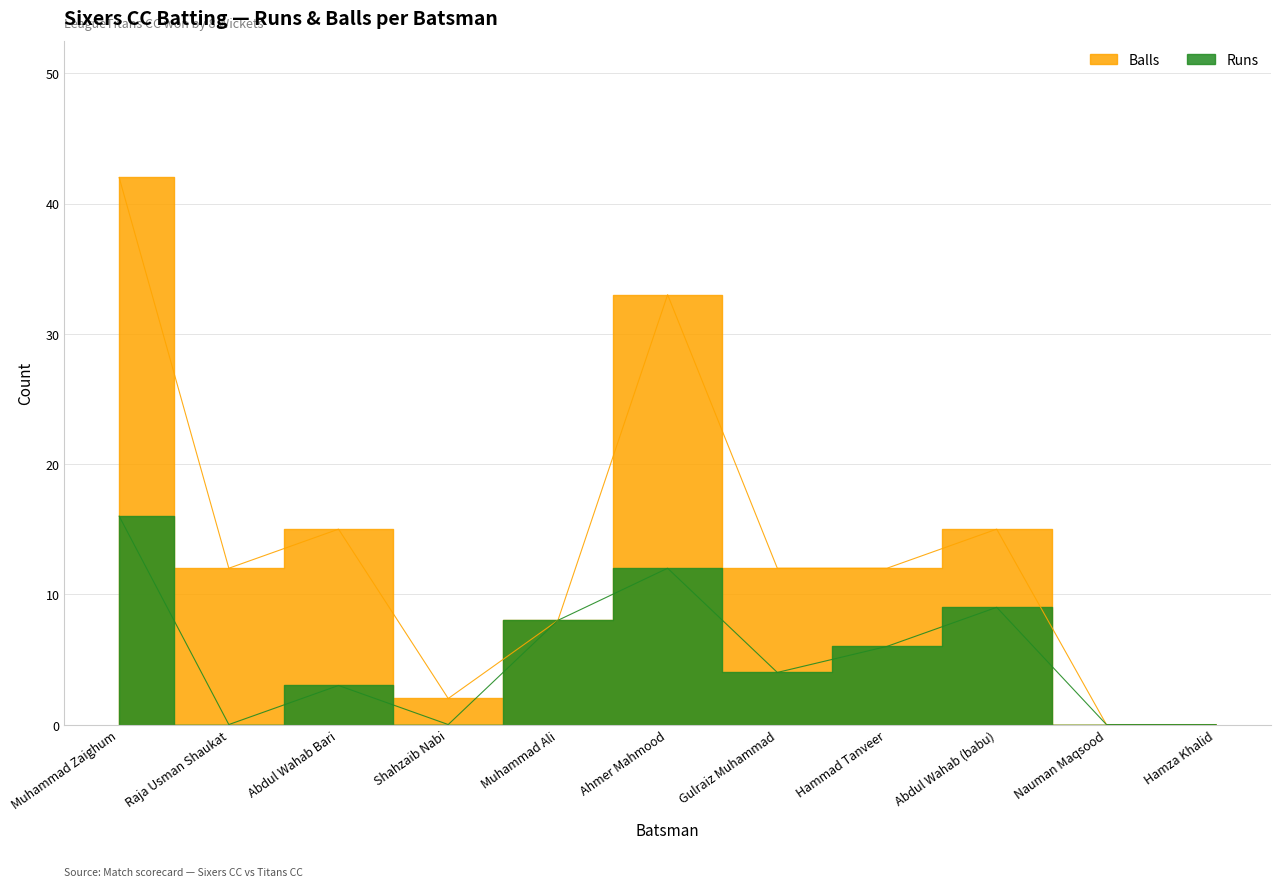

Where is Balls nearest to the value 21?

Abdul Wahab Bari